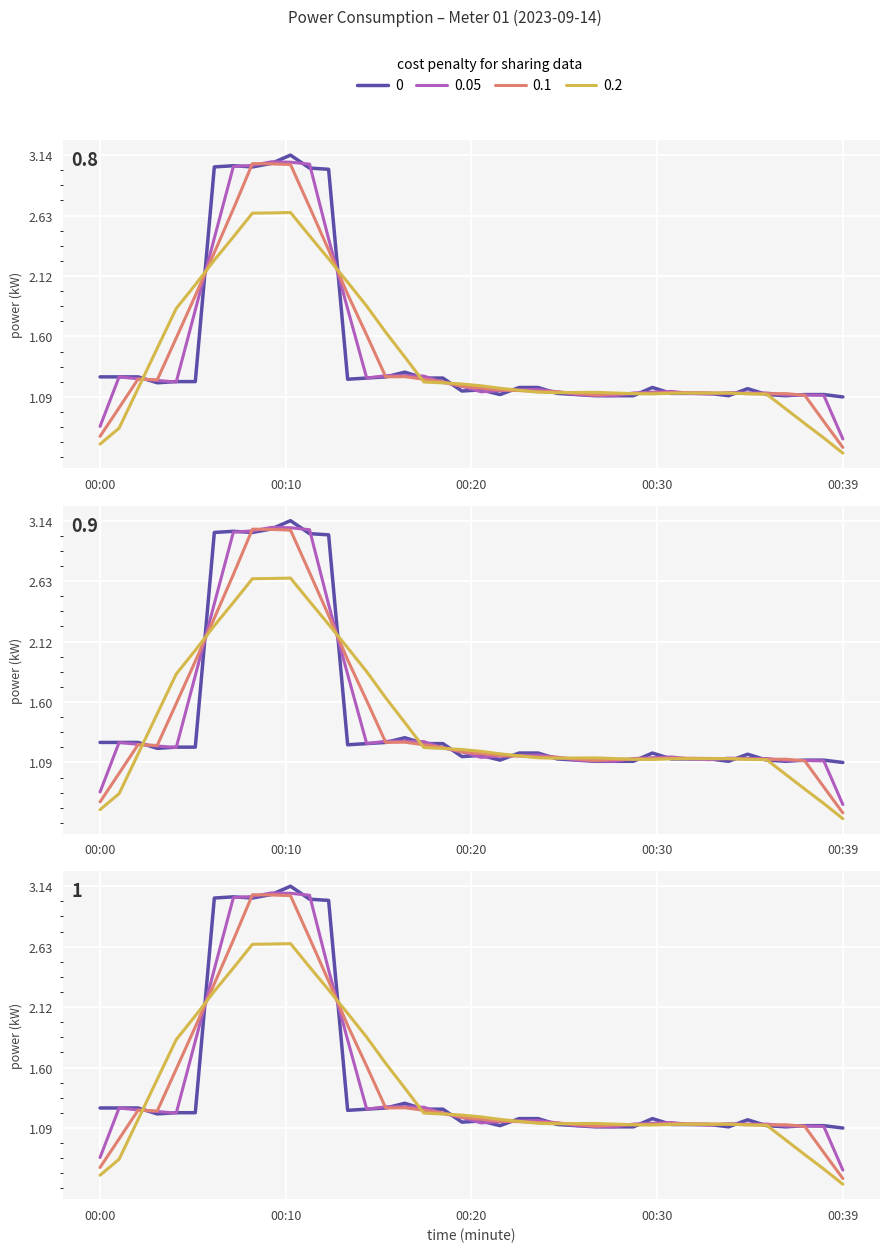

What value does the data have at 00:03?

1.2